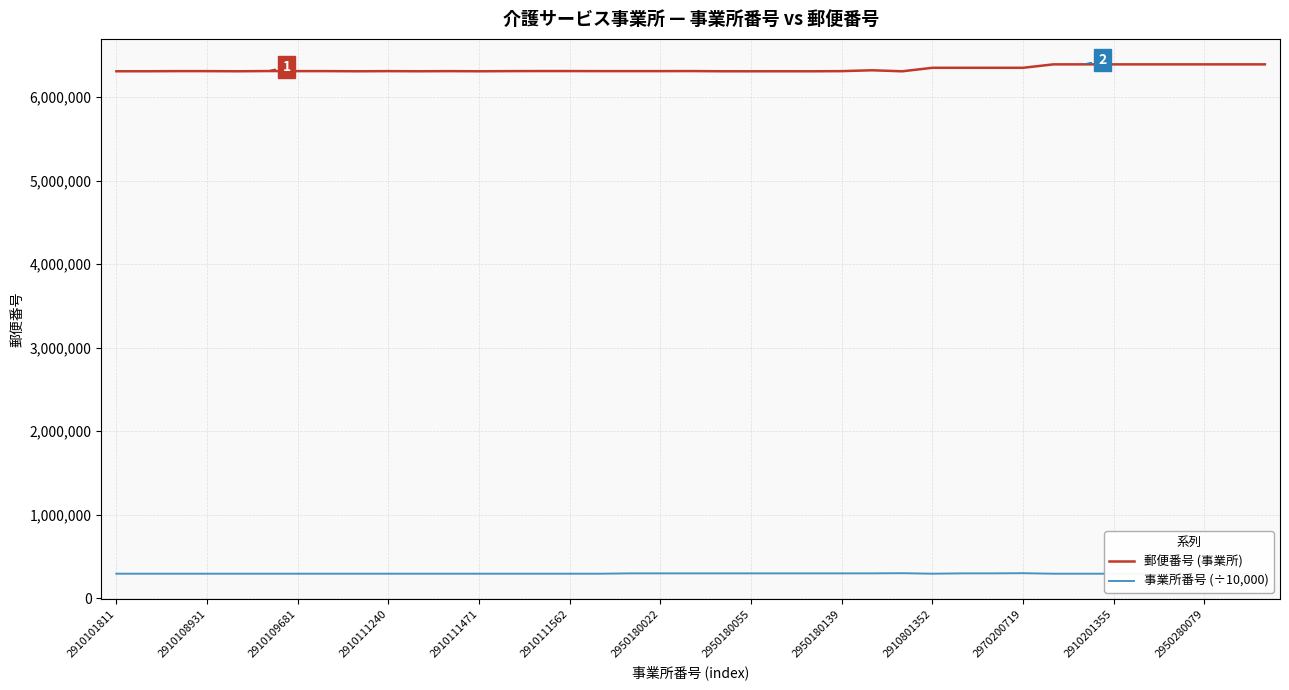

True or false: 事業所番号 (÷10,000) and 郵便番号 (事業所) cross at least once.

False